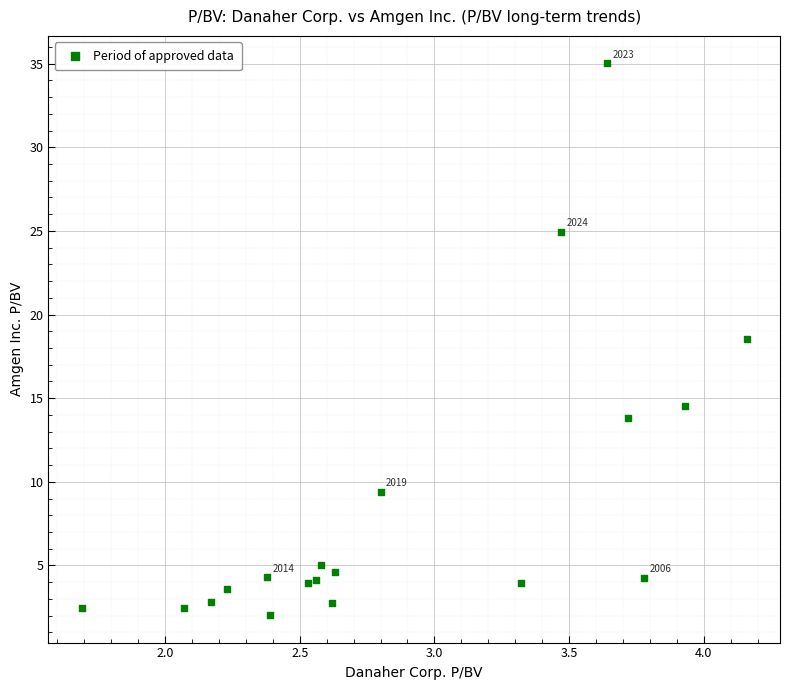

What is the range of X values (max minus min)?

2.5